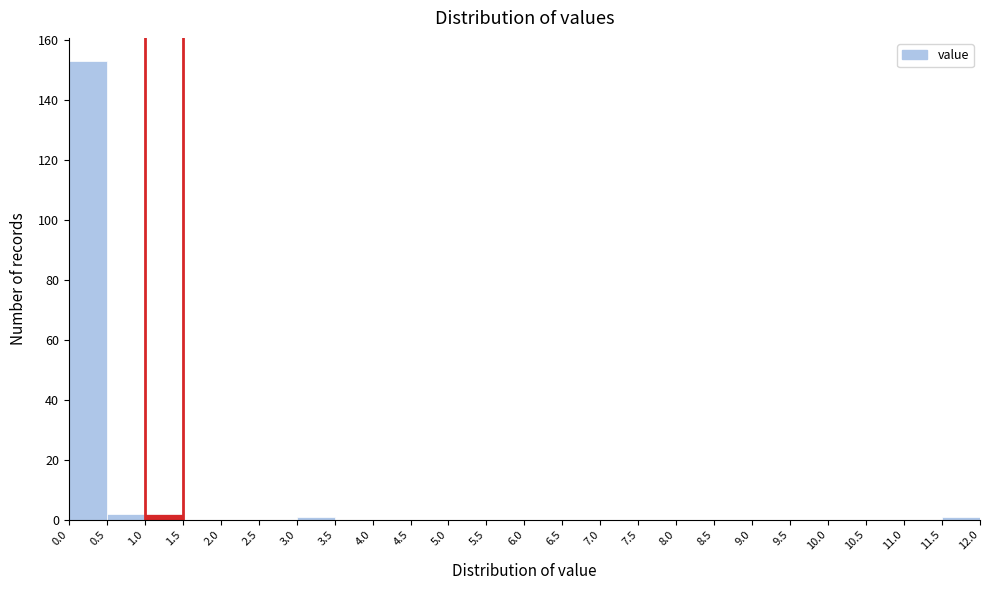

What is the height of the bar covering 0.0 to 0.5 on the x-axis? The values are not printed on the chart, so give them approximately, as read against the axis.

154